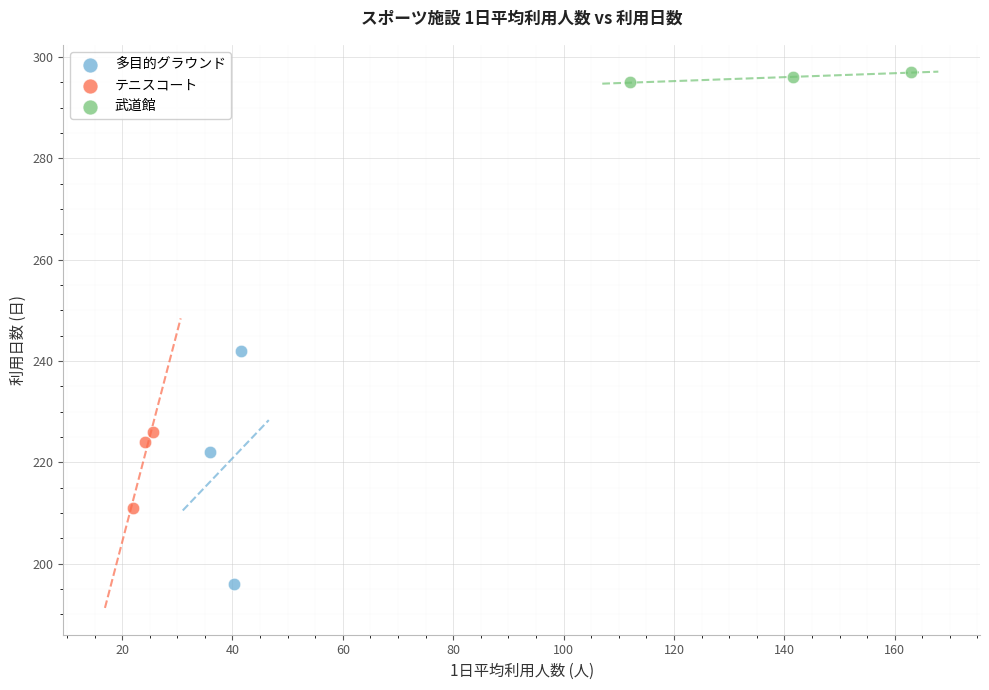

Which series reaches the maximum Y coordinate?

武道館